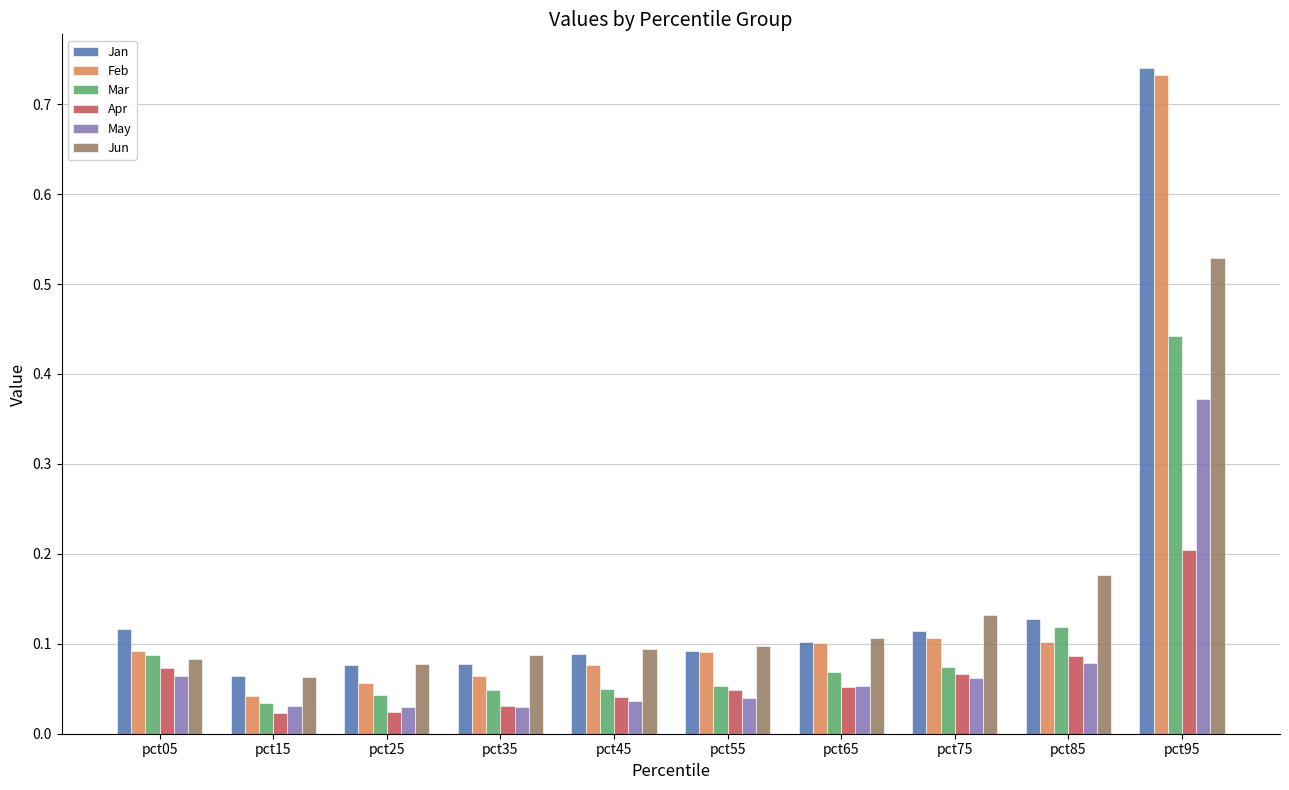

Which series has the largest range (max minus min)?

Feb